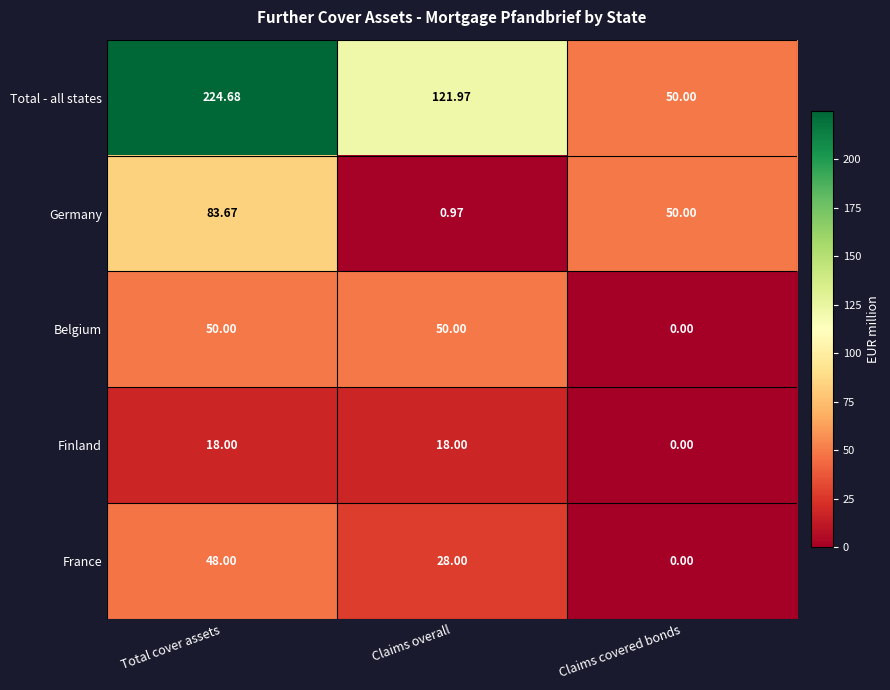

What is the total value across all series at Claims covered bonds?

100.0